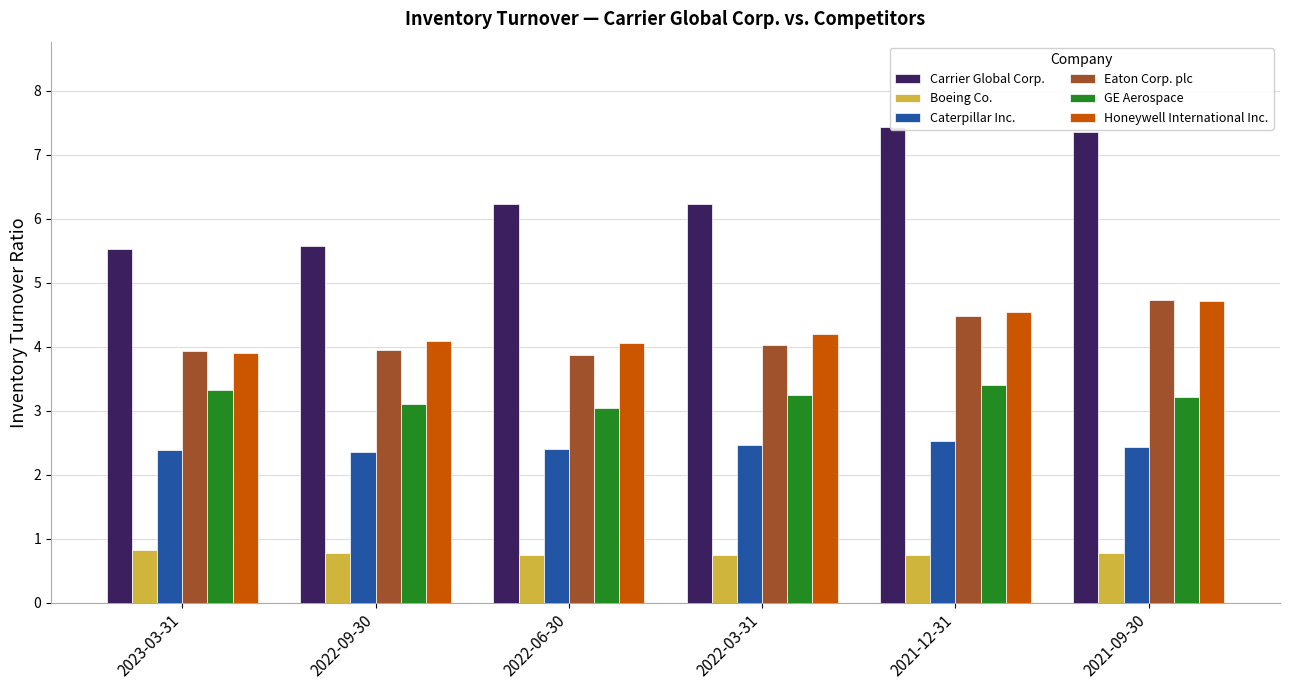

The GE Aerospace series shows 3.3 at 2023-03-31. True or false?

True